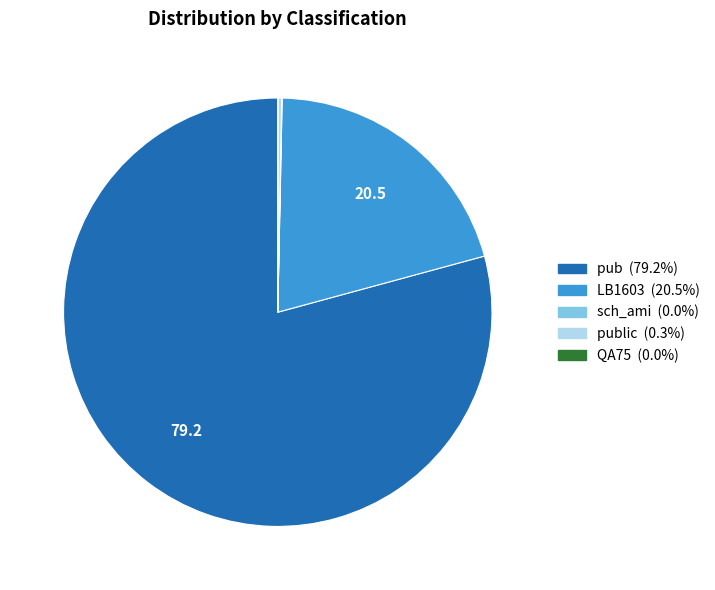

Is there any slice that represents more than half of the pie?

Yes